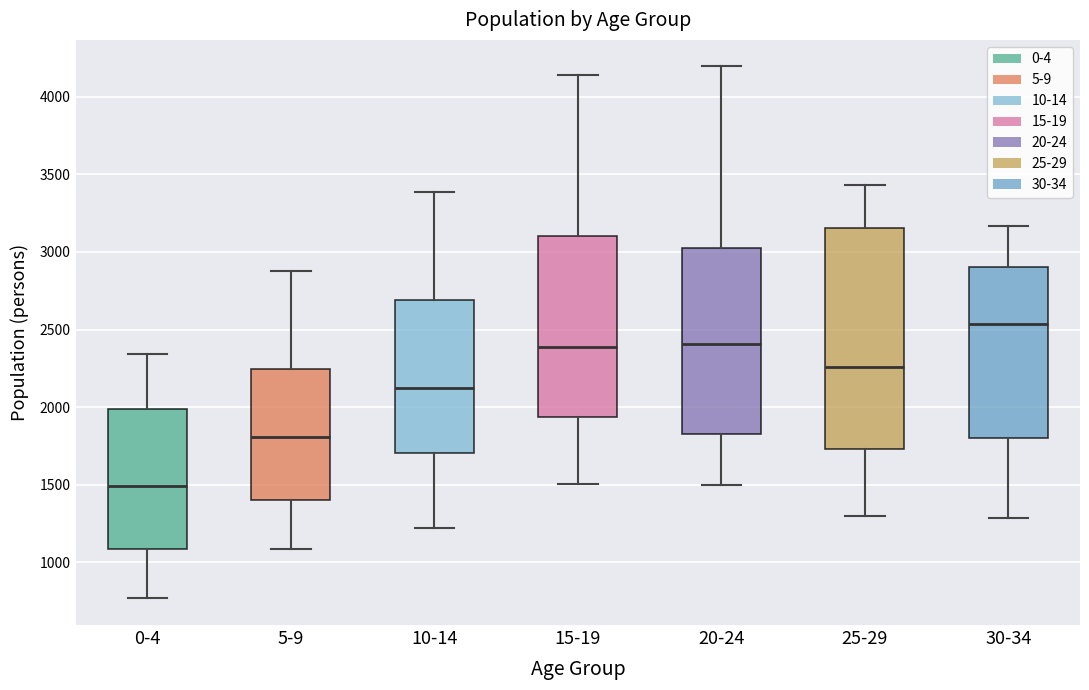

Reading left to right, transcribe this box plot: for each box, give where its median line is, the range the box spans, and where its two whiskers end, as read against the y-axis. The values are not printed on the chart, so give them approximately, as read against the axis.

0-4: median 1500, box 1100 to 2000, whiskers 750 to 2350
5-9: median 1800, box 1400 to 2250, whiskers 1100 to 2900
10-14: median 2100, box 1700 to 2700, whiskers 1200 to 3400
15-19: median 2400, box 1950 to 3100, whiskers 1500 to 4150
20-24: median 2400, box 1850 to 3050, whiskers 1500 to 4200
25-29: median 2250, box 1750 to 3150, whiskers 1300 to 3450
30-34: median 2550, box 1800 to 2900, whiskers 1300 to 3150